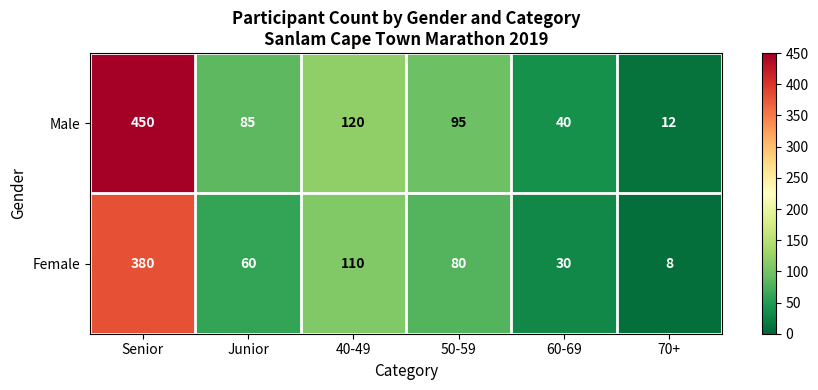

At which label is Female closest to 194?

40-49